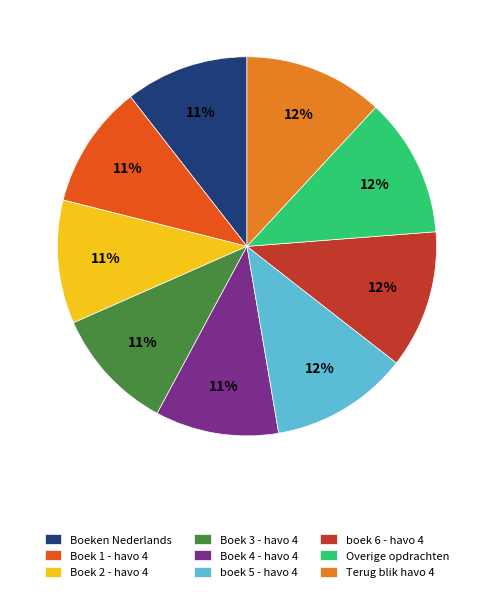

The Boek 2 - havo 4 slice represents 11% of the pie. True or false?

True